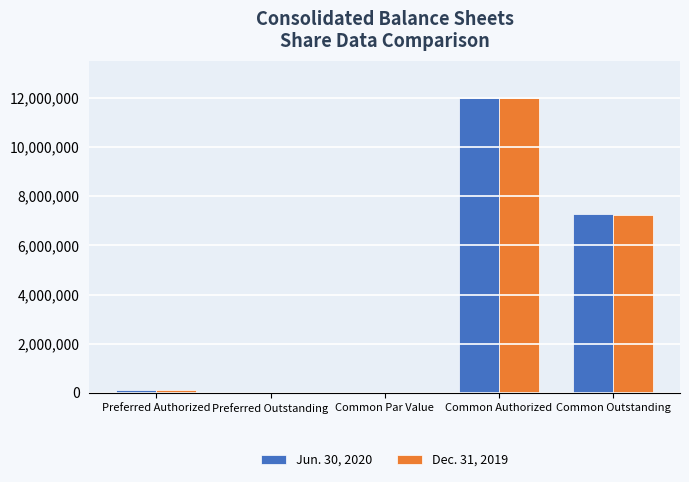

What is the maximum value shown in the chart?

12000000